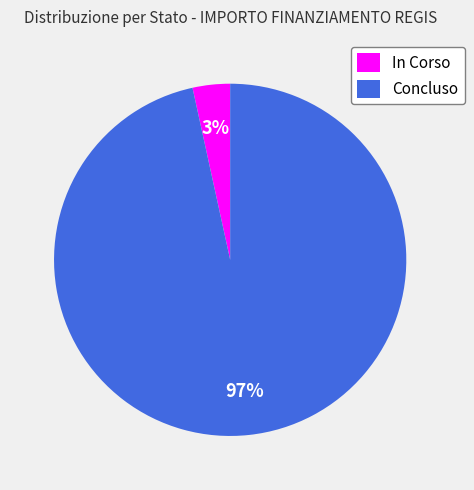

To the nearest percent, what portion does Concluso represent?

97%